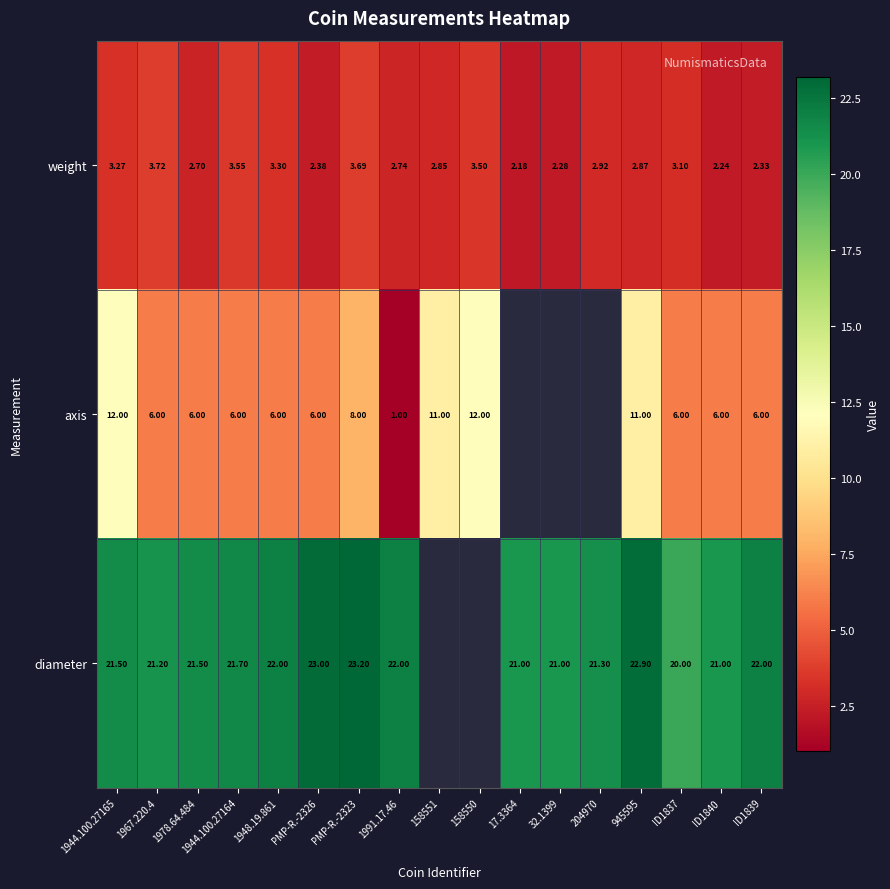

The value of weight at PMP-R.-2326 is 4.1. True or false?

False